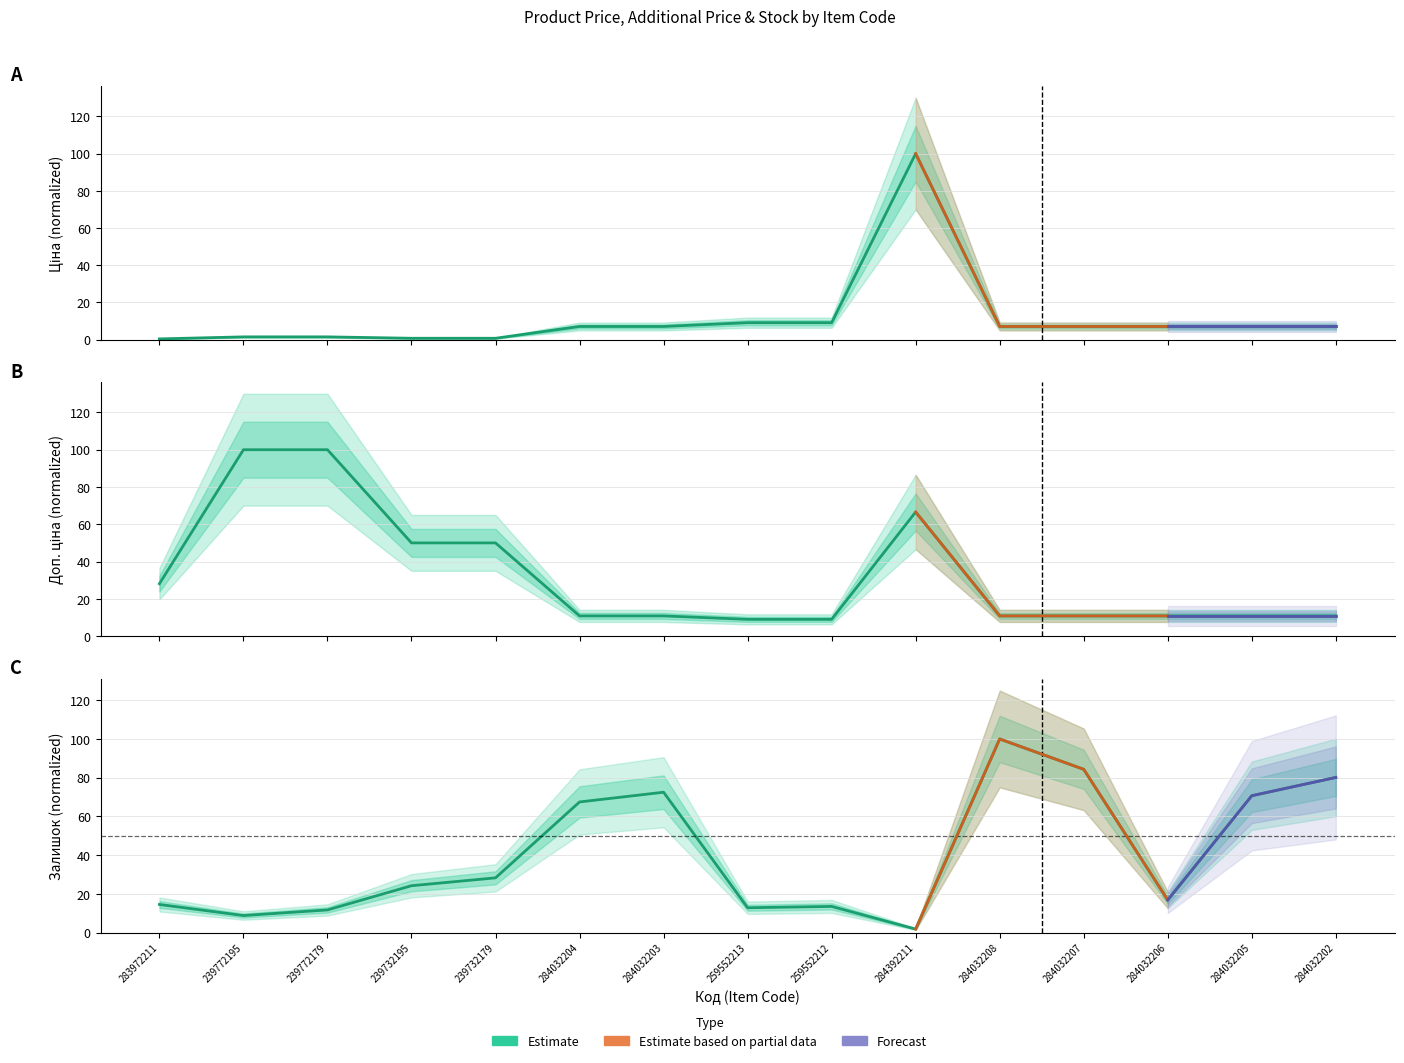

At which label does Доп. ціна first exceed 10?

283972211